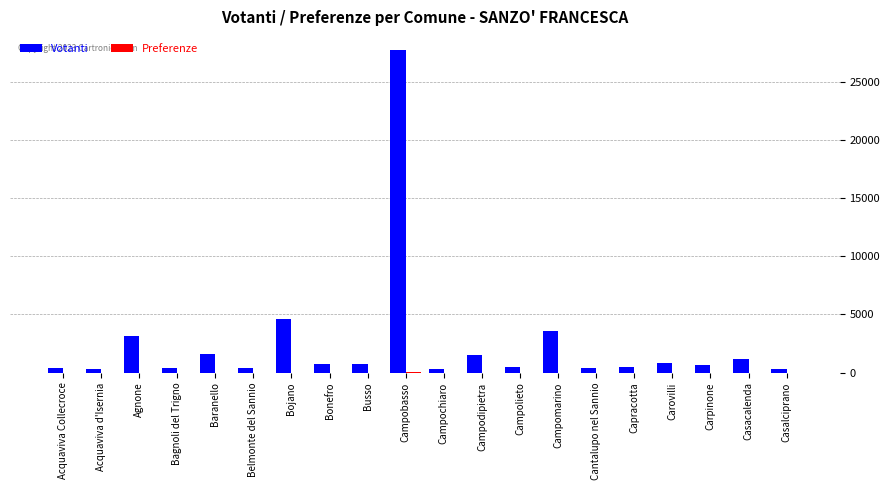

Which series has the largest total across all categories?

Votanti